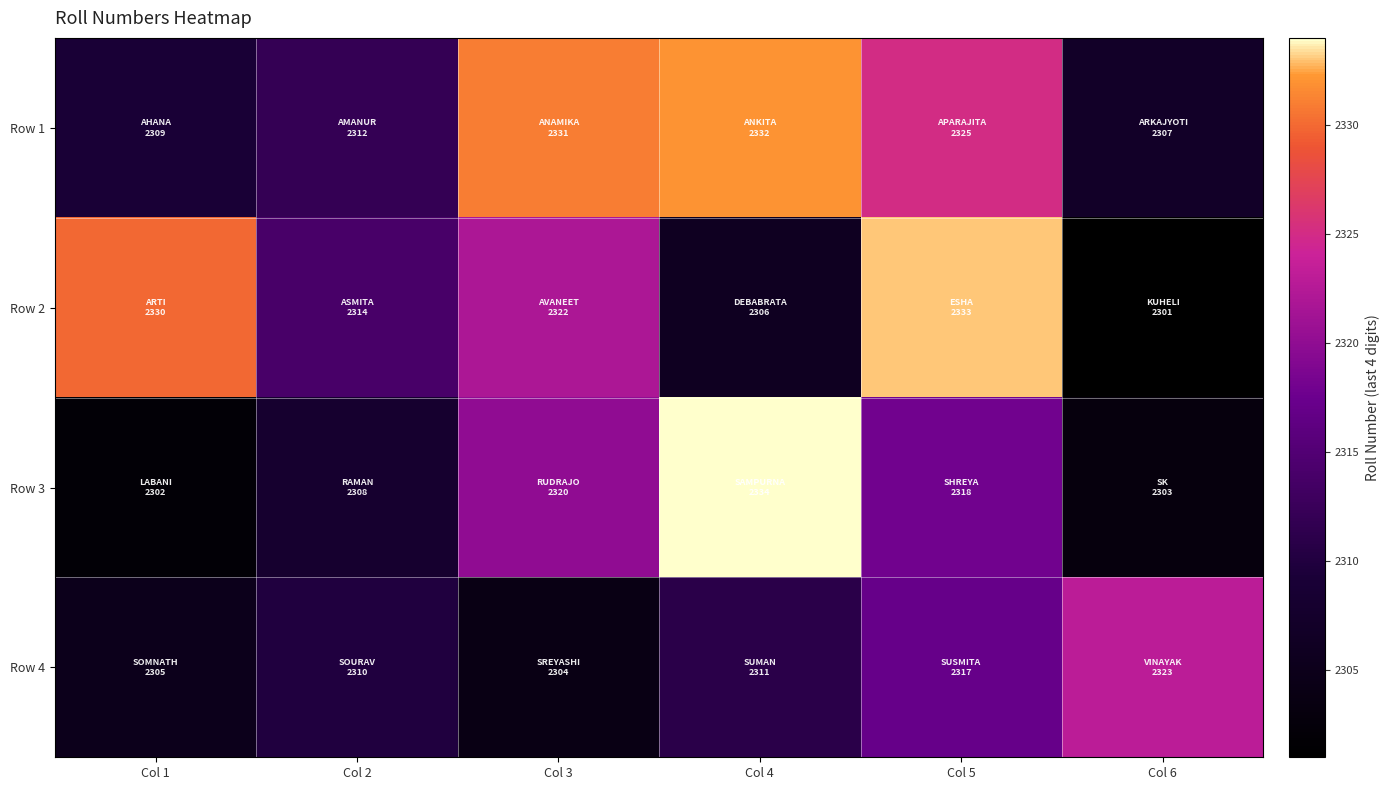

List the series in order of their overall mean, lowest first.

Row 4, Row 3, Row 2, Row 1